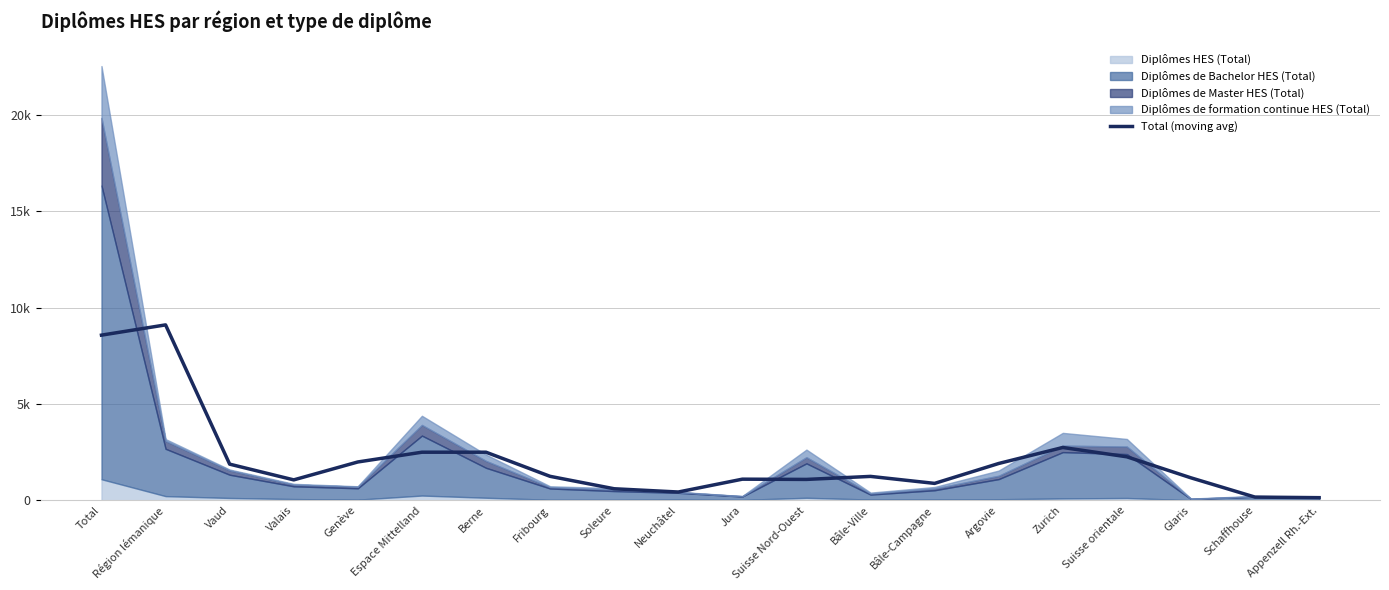

Is it true that the value at Suisse Nord-Ouest is 1083.3?

True